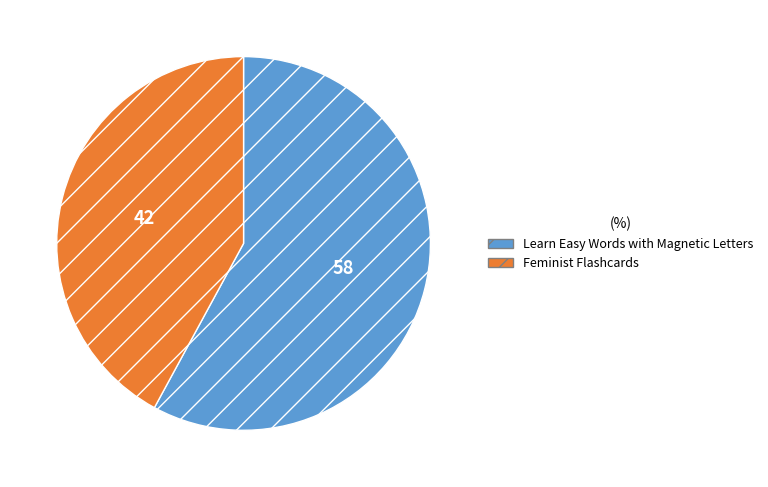

Which has a higher value, Learn Easy Words with Magnetic Letters or Feminist Flashcards?

Learn Easy Words with Magnetic Letters